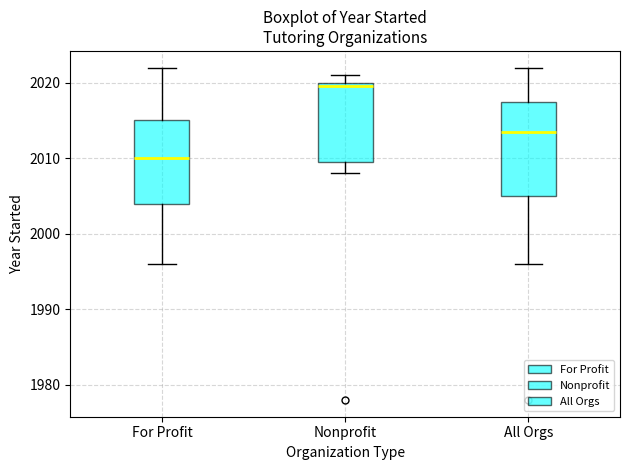

Comparing the boxes themselves (not the whiskers), which one is the tallest?

All Orgs